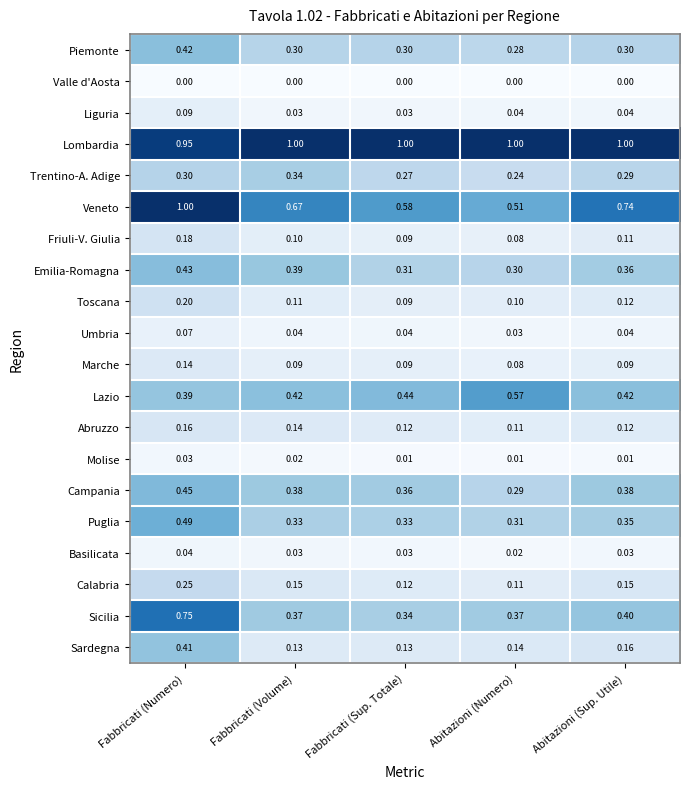

Which series has the widest spread of values?

Veneto